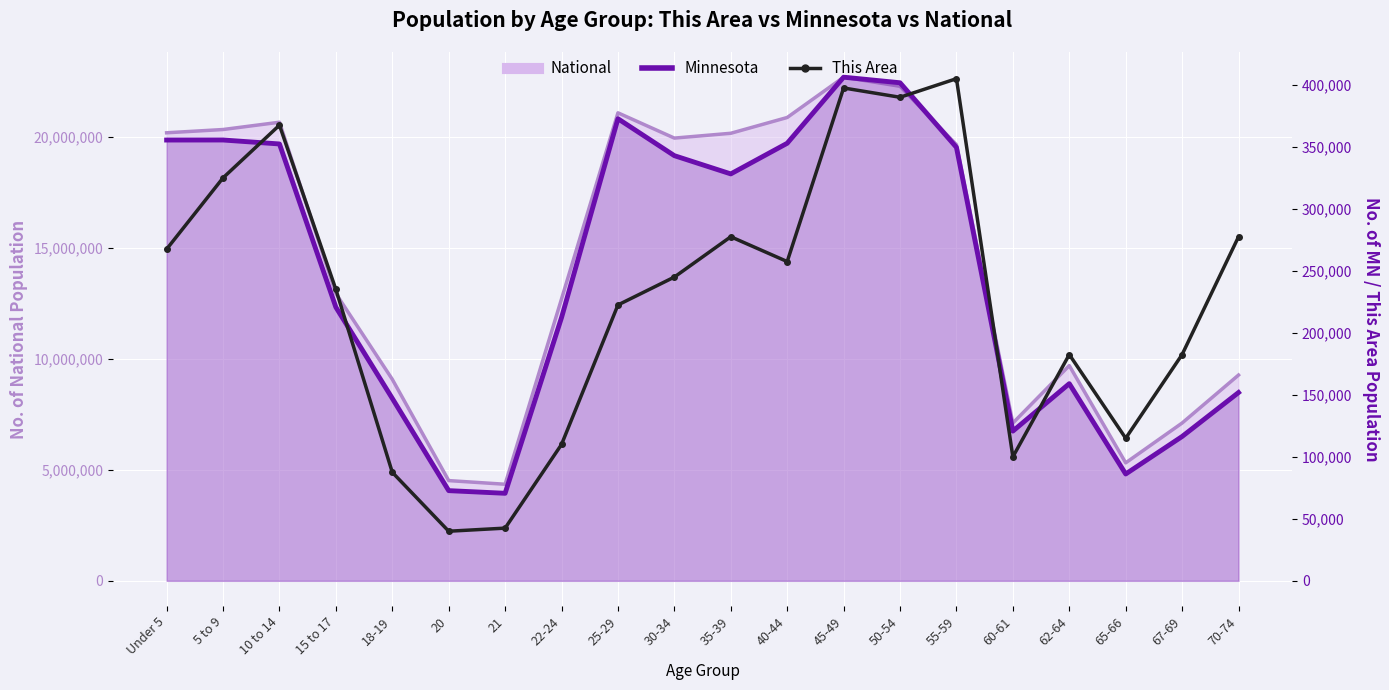

What position from the left is 62-64?

17